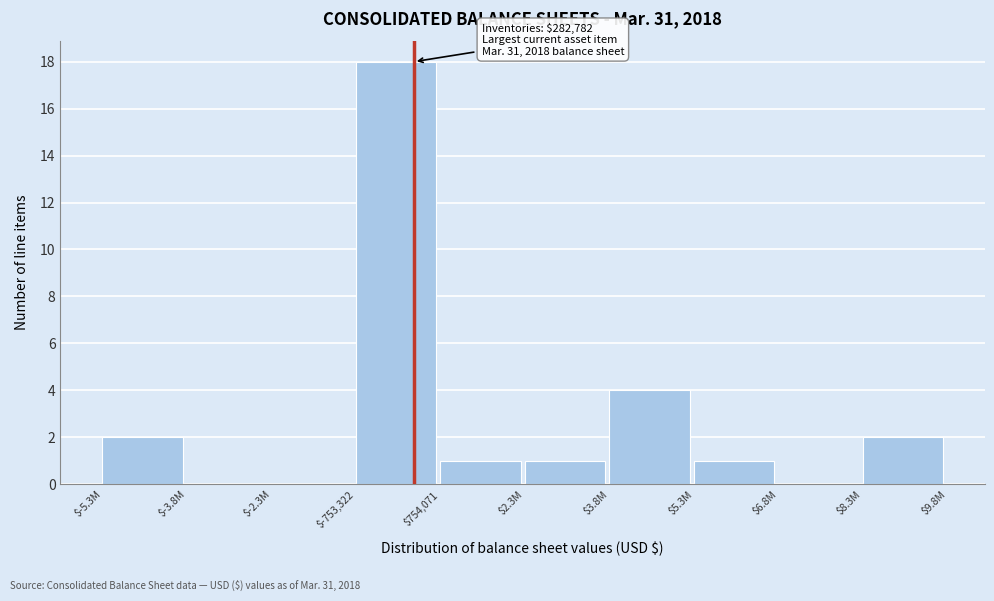

What is the maximum value shown in the chart?

18